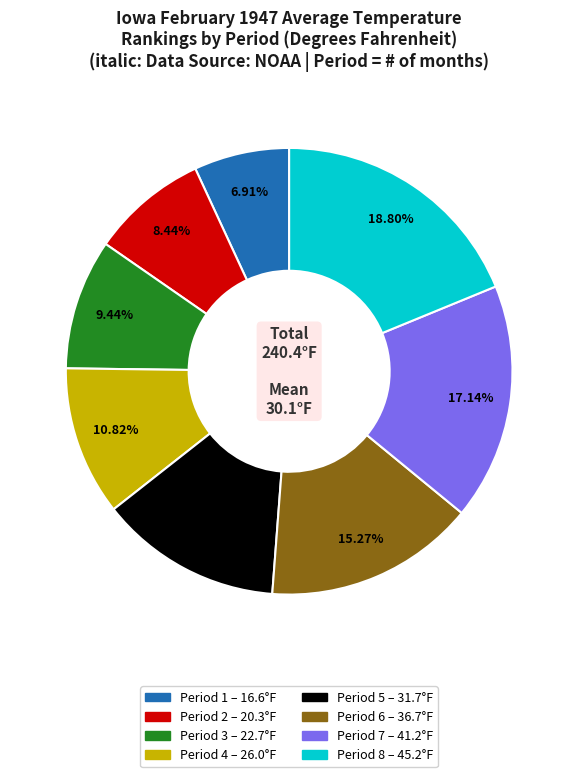

True or false: Period 3 accounts for 9% of the total.

True